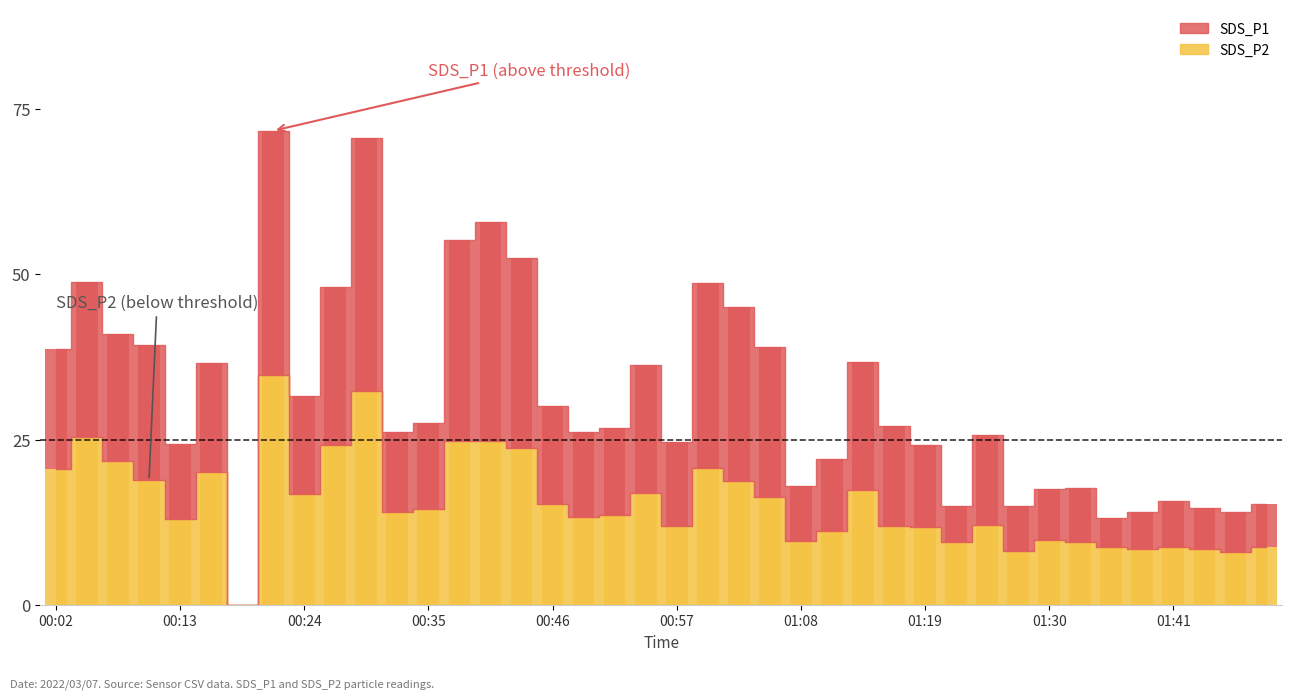

How many groups of bars are there?

40